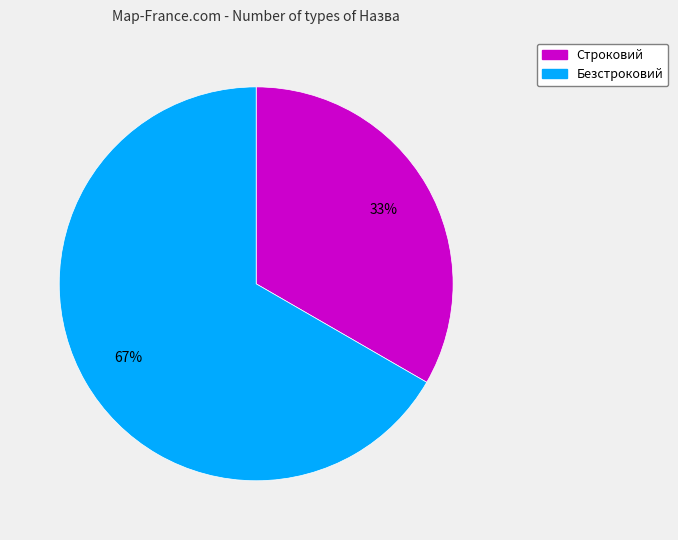

What is the majority slice?

Безстроковий